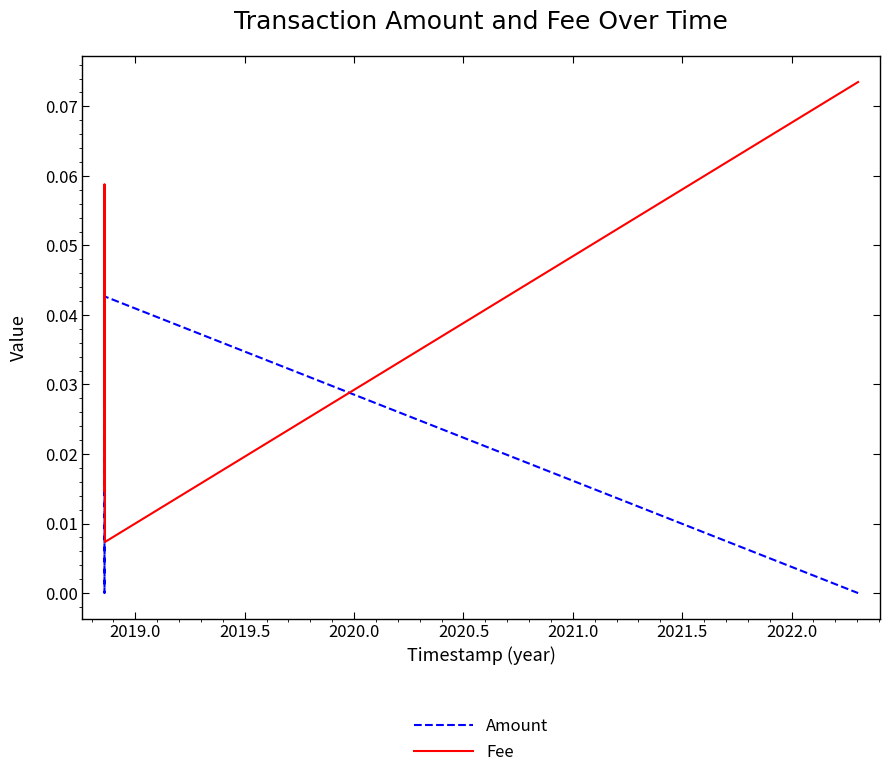

At how many categories does at least one series exceed 0?

4